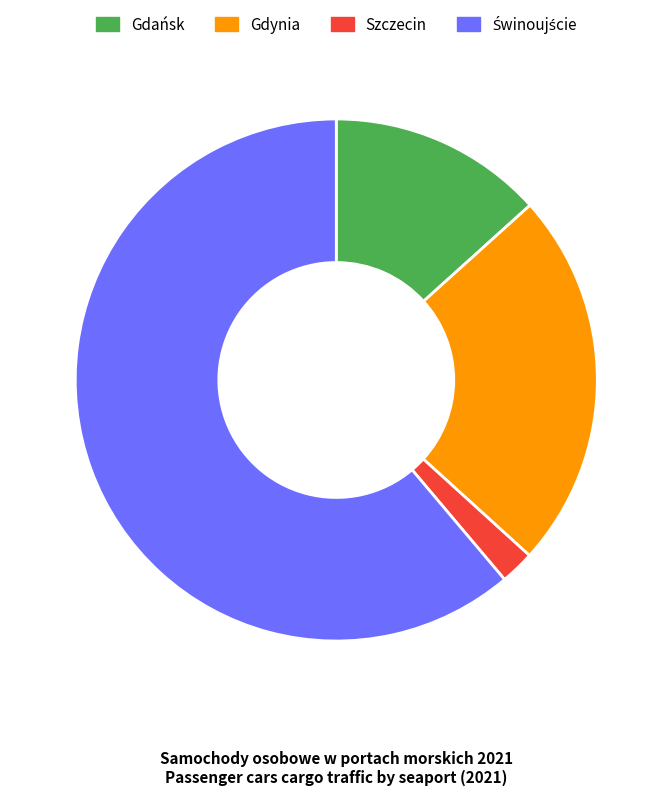

Is Szczecin the majority of the pie?

No